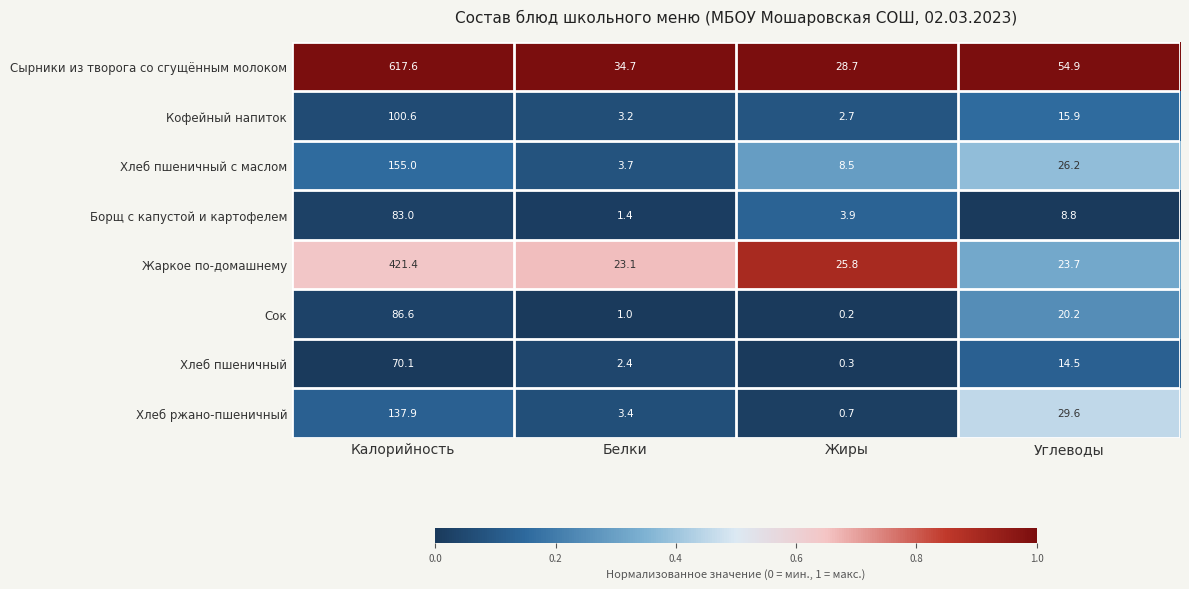

What is the difference between the second highest and minimum values in the Сок series?

20.0